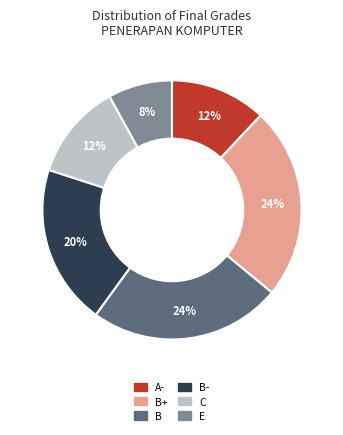

Is there a majority slice in this chart?

No